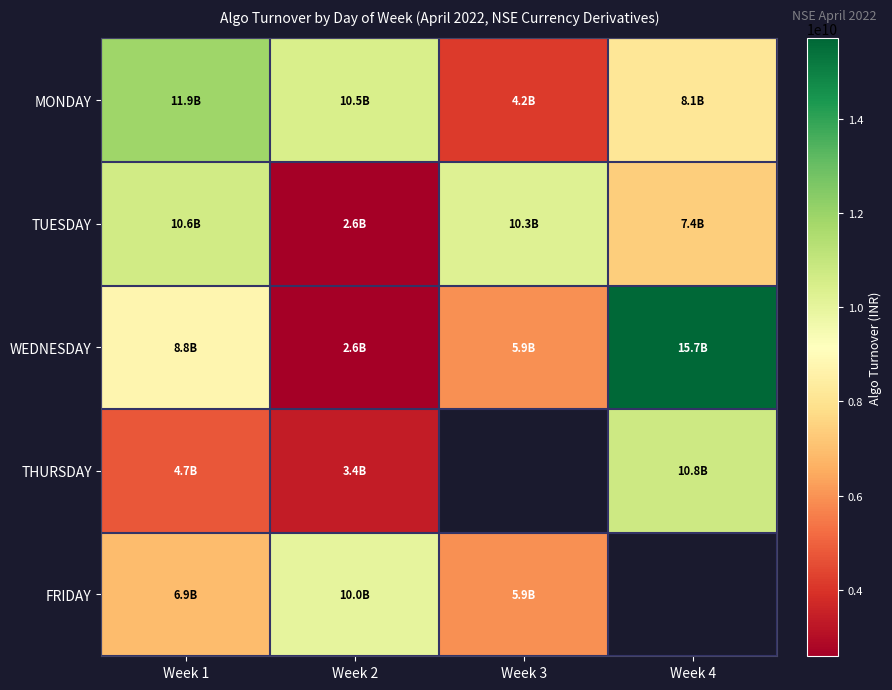

What is the difference between the maximum and minimum values in the WEDNESDAY series?

13129273482.5